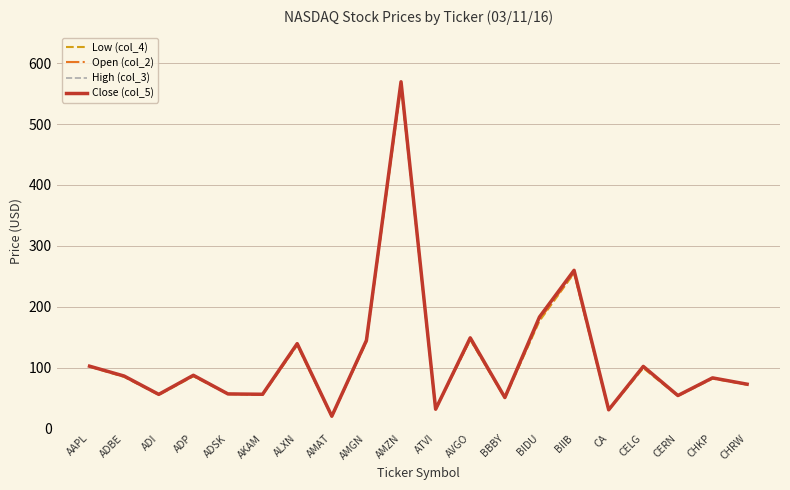

Is it true that High (col_3) equals 33.7 at CERN?

False